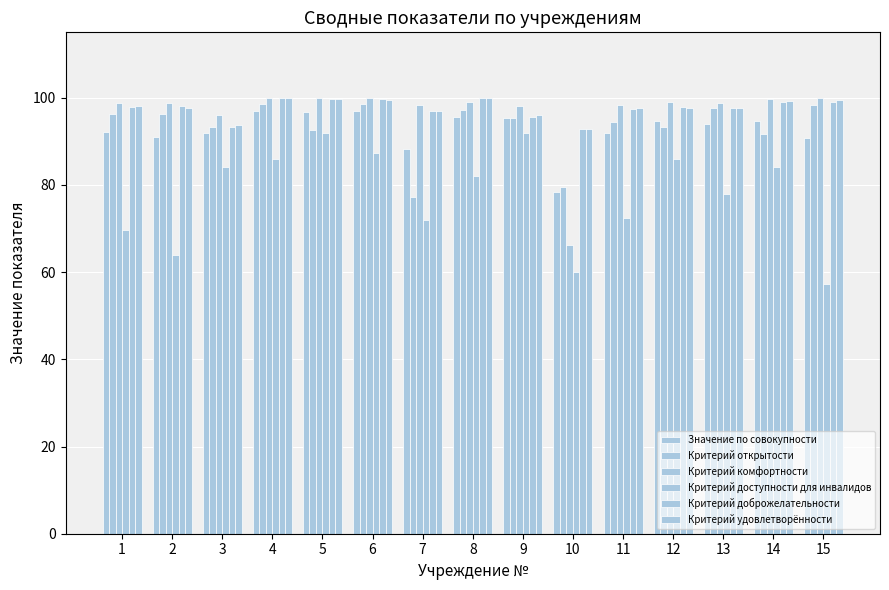

What is the spread (max minus min) of values at 6?

12.8